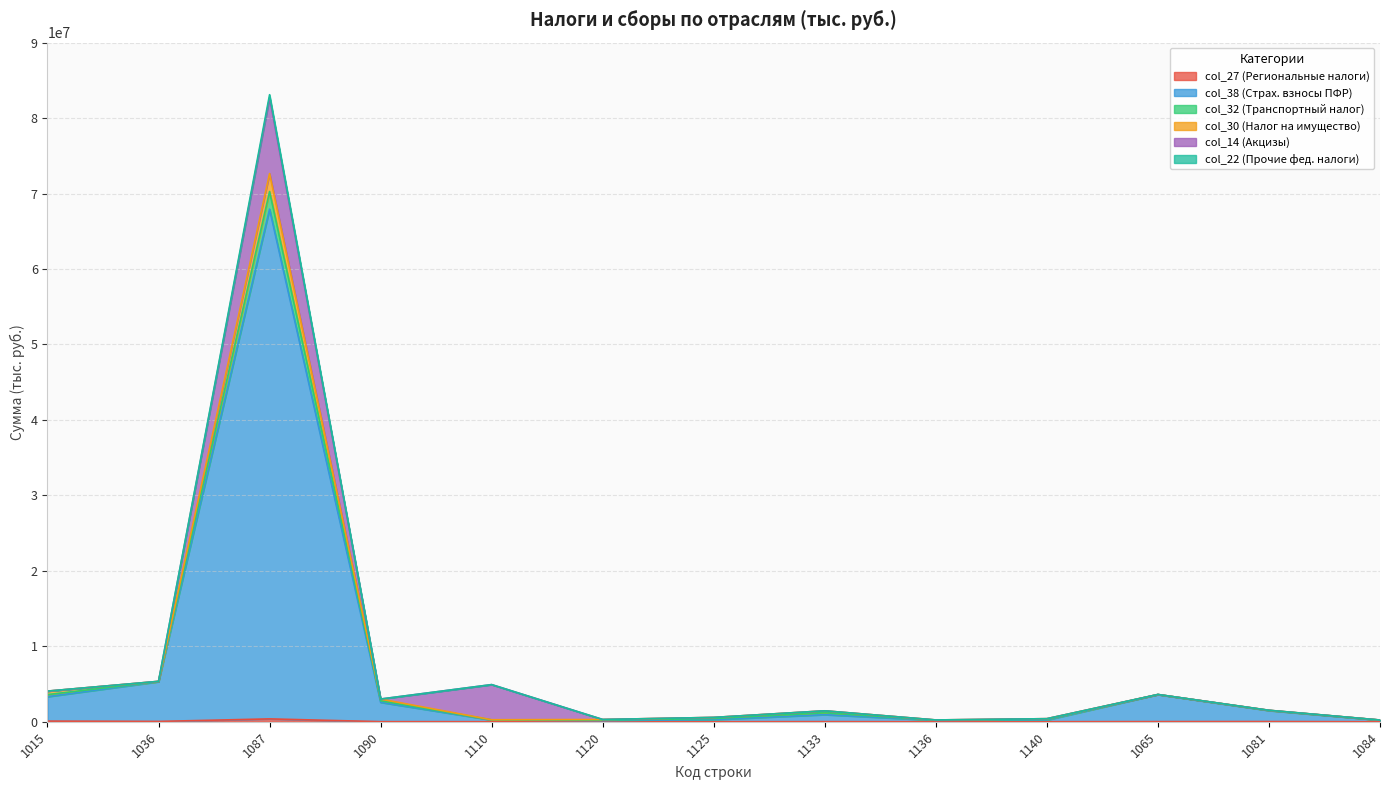

What position from the left is 1136?

9